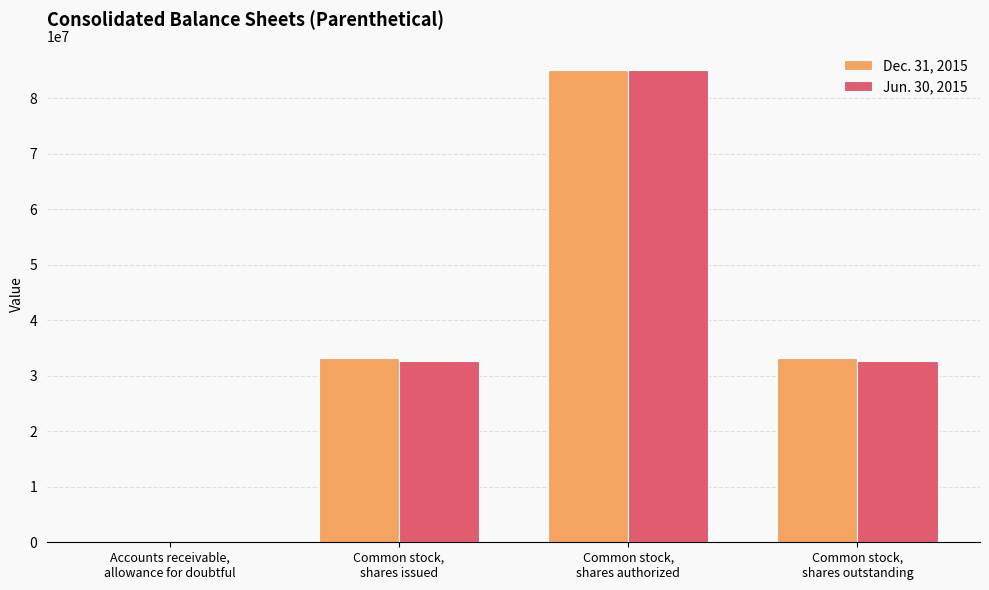

What is the difference between the Jun. 30, 2015 values at Common stock,
shares authorized and Accounts receivable,
allowance for doubtful?

84999944